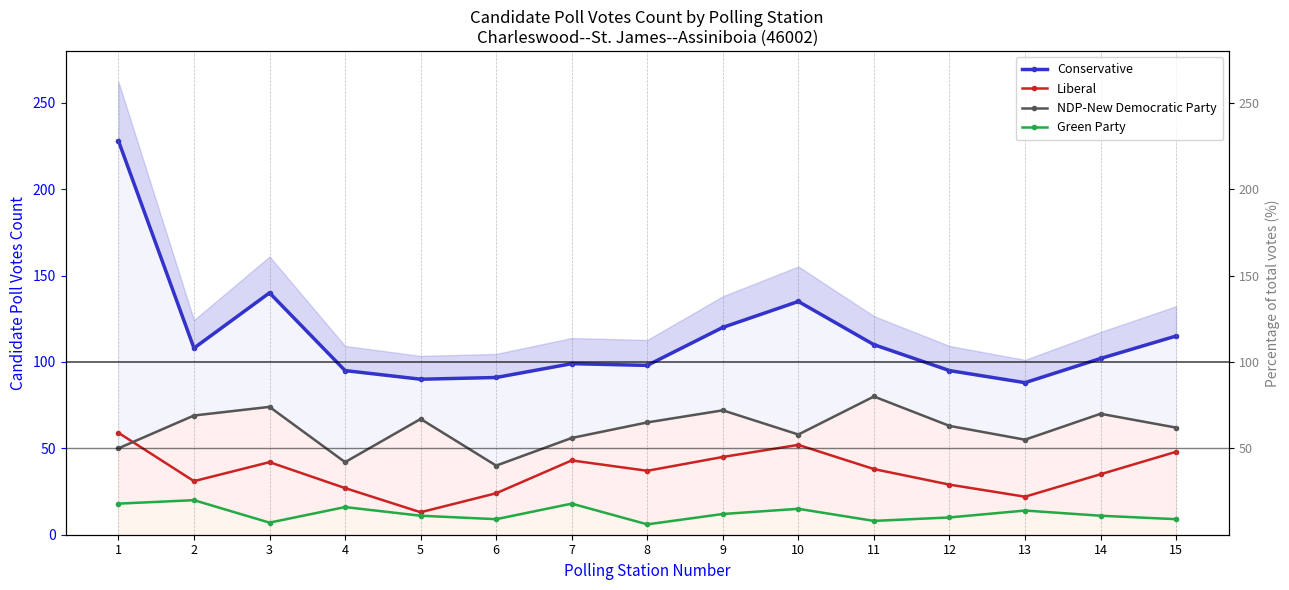

Reading left to right, what are all the values shown in this chart?

Conservative: 1=228	2=108	3=140	4=95	5=90	6=91	7=99	8=98	9=120	10=135	11=110	12=95	13=88	14=102	15=115
Liberal: 1=59	2=31	3=42	4=27	5=13	6=24	7=43	8=37	9=45	10=52	11=38	12=29	13=22	14=35	15=48
NDP-New Democratic Party: 1=50	2=69	3=74	4=42	5=67	6=40	7=56	8=65	9=72	10=58	11=80	12=63	13=55	14=70	15=62
Green Party: 1=18	2=20	3=7	4=16	5=11	6=9	7=18	8=6	9=12	10=15	11=8	12=10	13=14	14=11	15=9